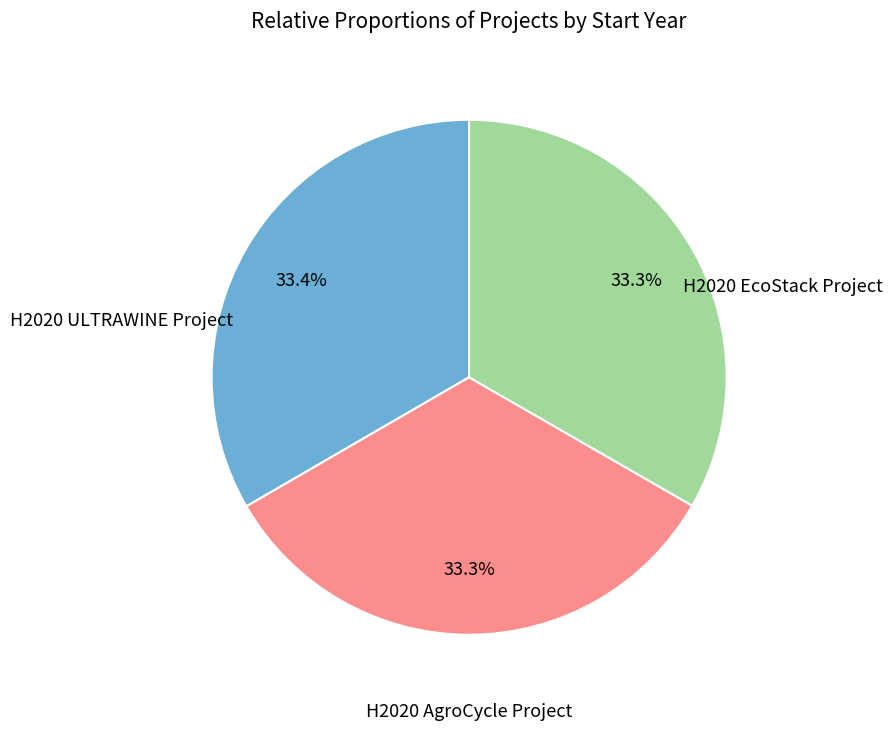

To the nearest percent, what is the average slice percentage?

33%